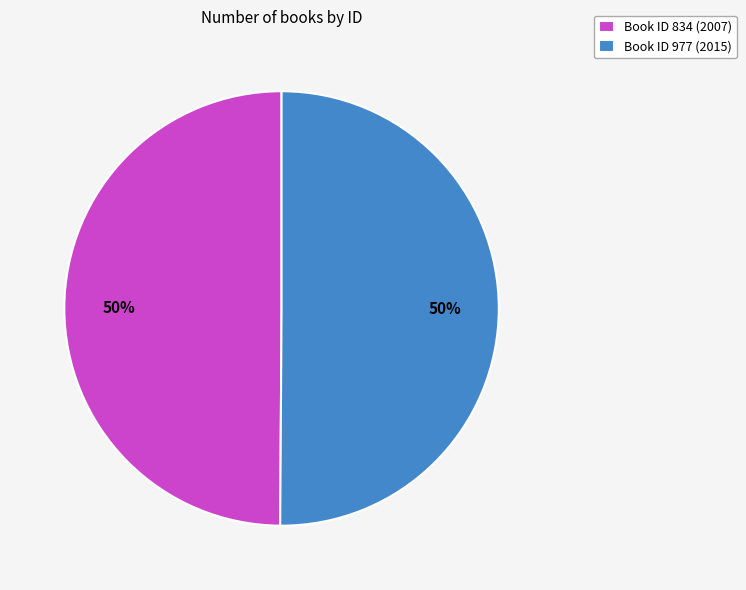

Approximately how many times larger is the value at Book ID 977 (2015) compared to Book ID 834 (2007)?

1.0